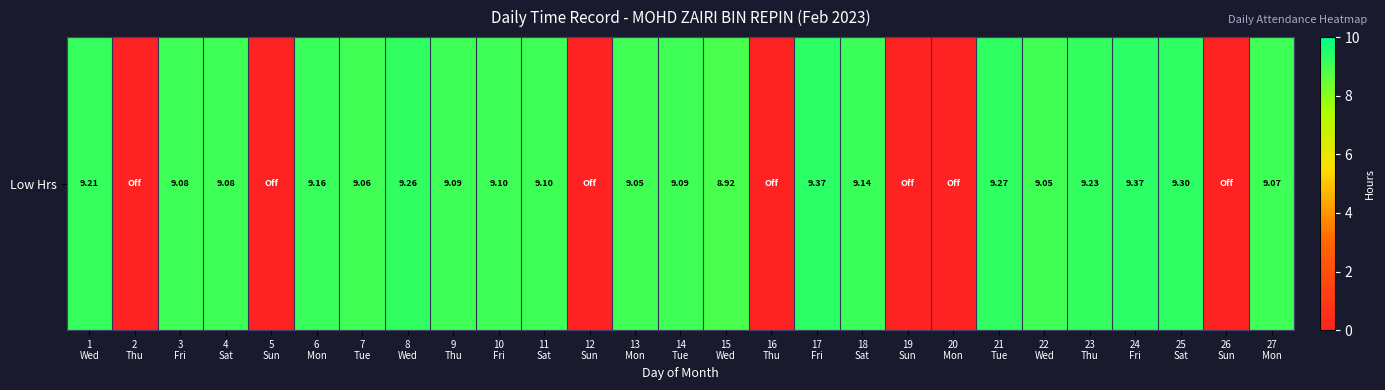

At which label does the data first exceed 9?

1
Wed